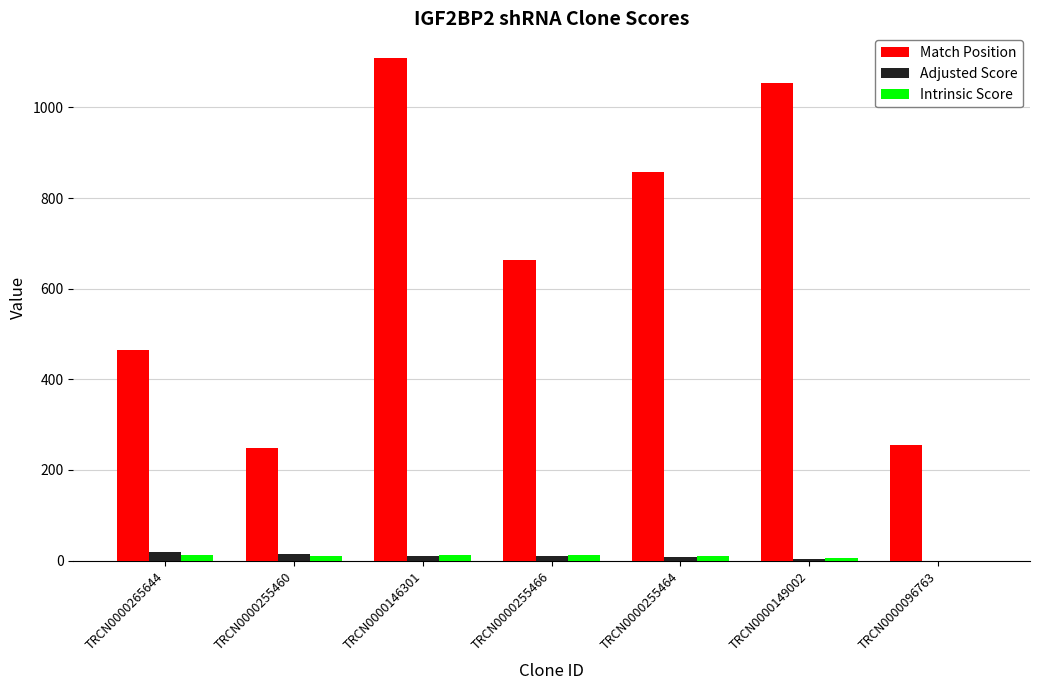

Is it true that Match Position equals 279.1 at TRCN0000265644?

False